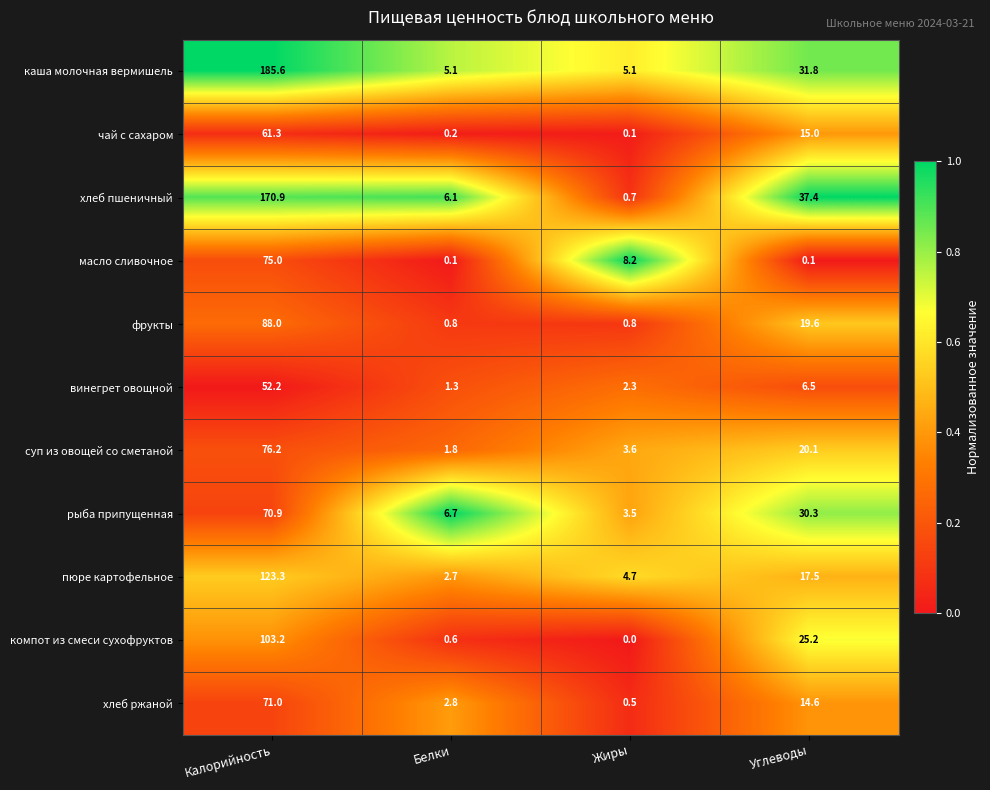

Where is чай с сахаром nearest to the value 30?

Углеводы